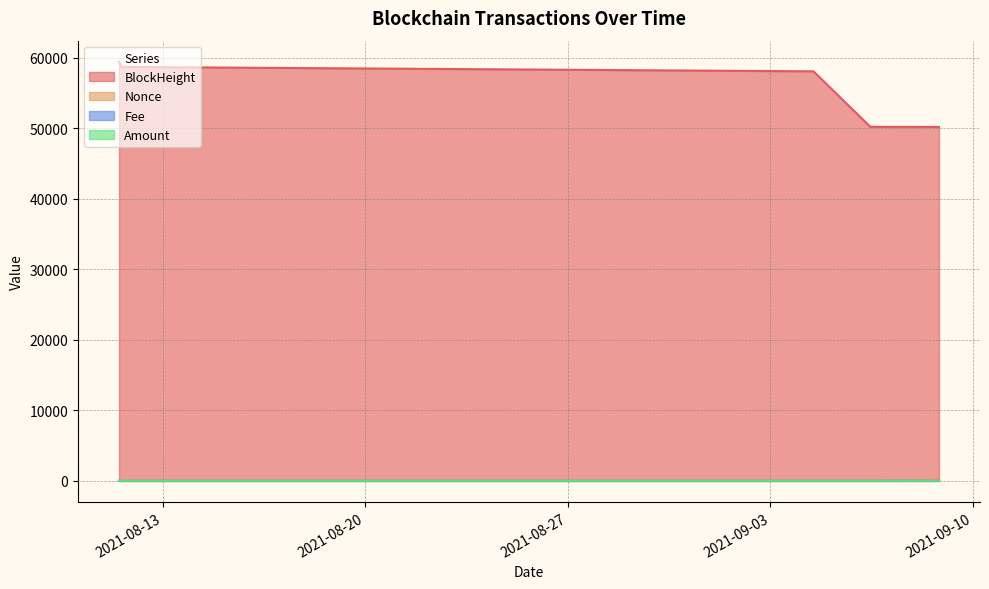

What is the difference between the Nonce values at 2021-09-04 11:45:00 and 2021-08-11 11:54:00?

2.0